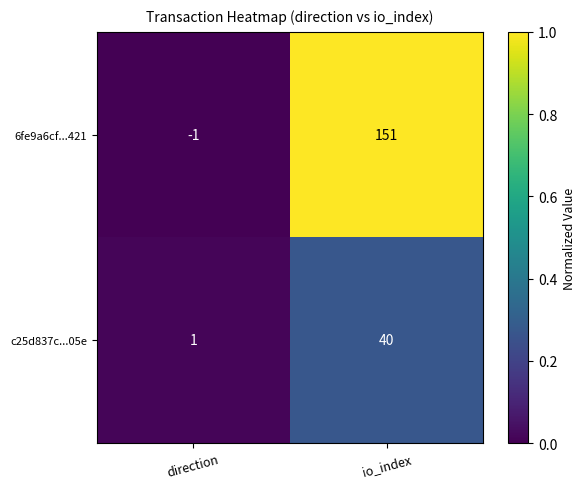

True or false: c25d837c...05e has a value of 8 at io_index.

False